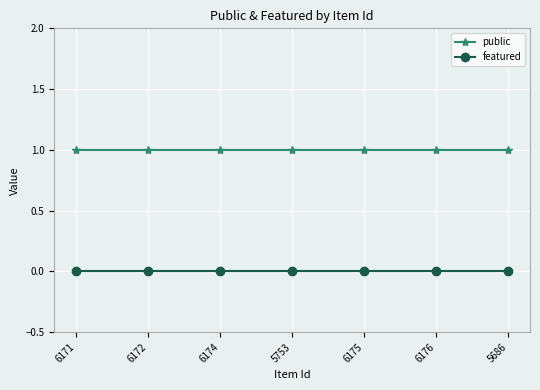

The value of public at 6175 is 2. True or false?

False